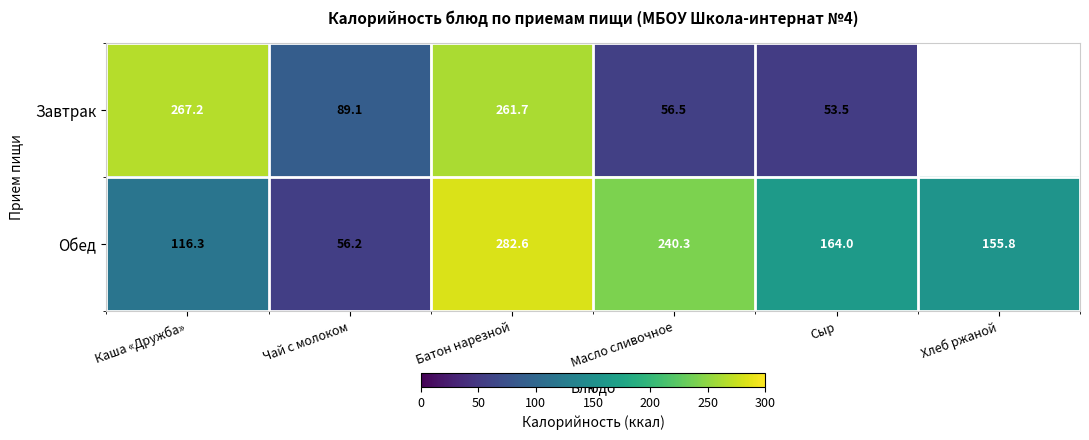

At which label does Обед reach its peak?

Батон нарезной